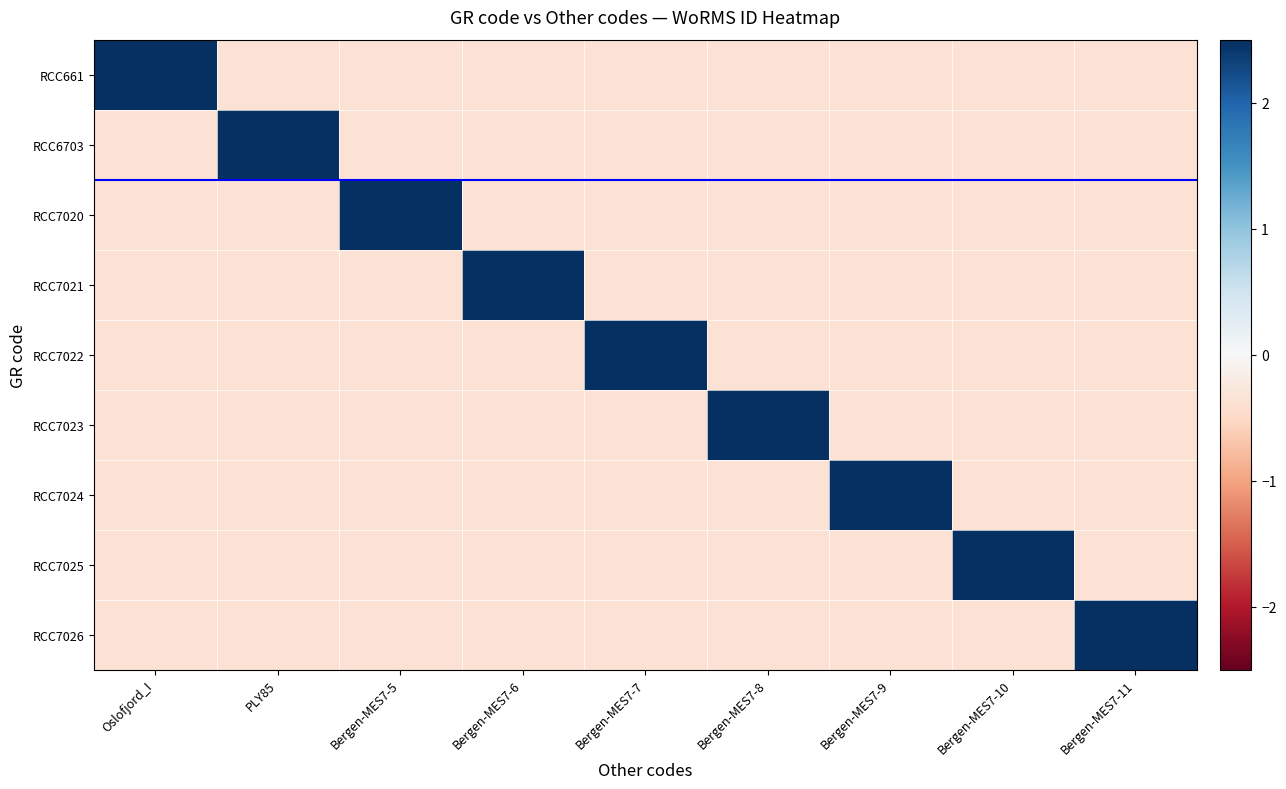

At Bergen-MES7-5, list the series in order from smallest to largest.

RCC661, RCC6703, RCC7021, RCC7022, RCC7023, RCC7024, RCC7025, RCC7026, RCC7020